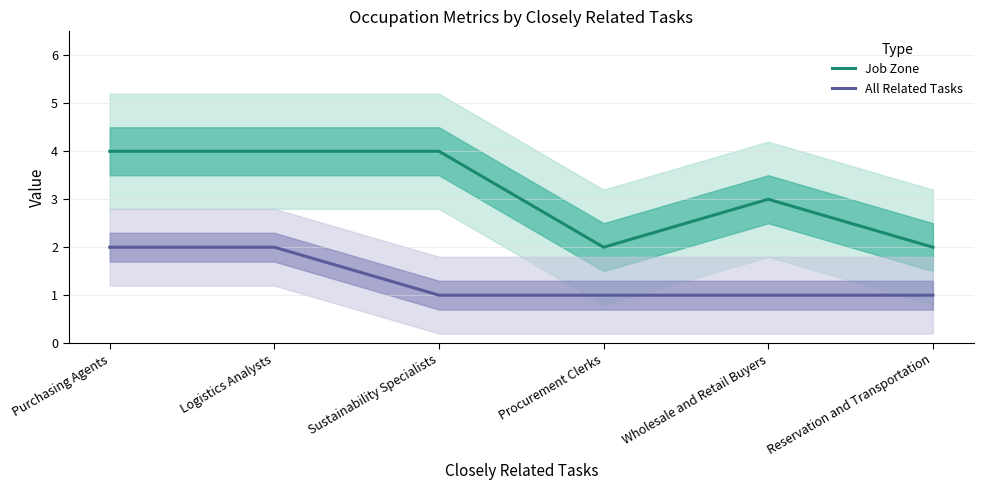

Count the All Related Tasks values in the range 1 to 2.

6